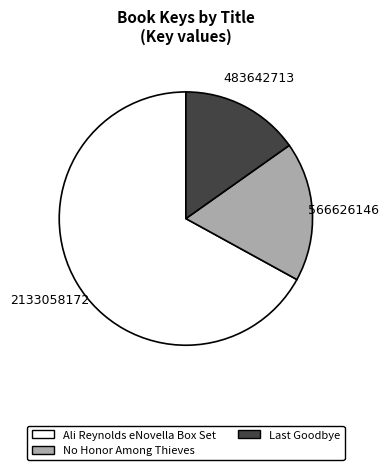

How many segments does this pie chart have?

3